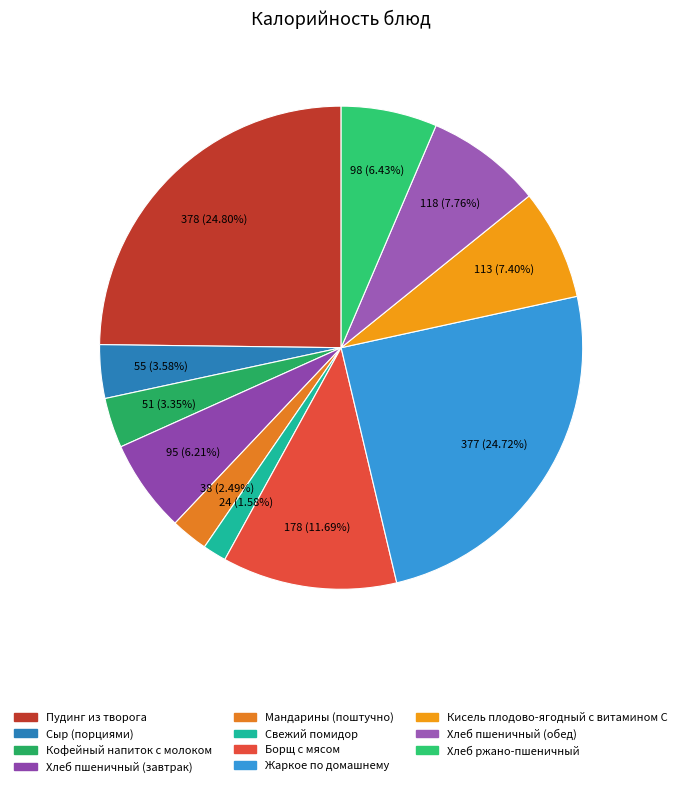

What is the smallest slice in the pie chart?

Свежий помидор